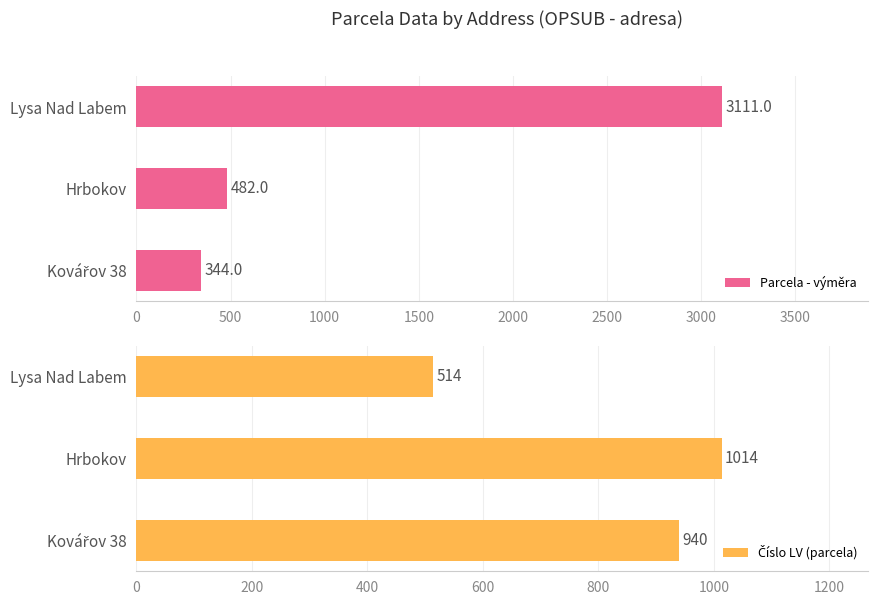

The value of Parcela - výměra at Lysa Nad Labem is 3111. True or false?

True